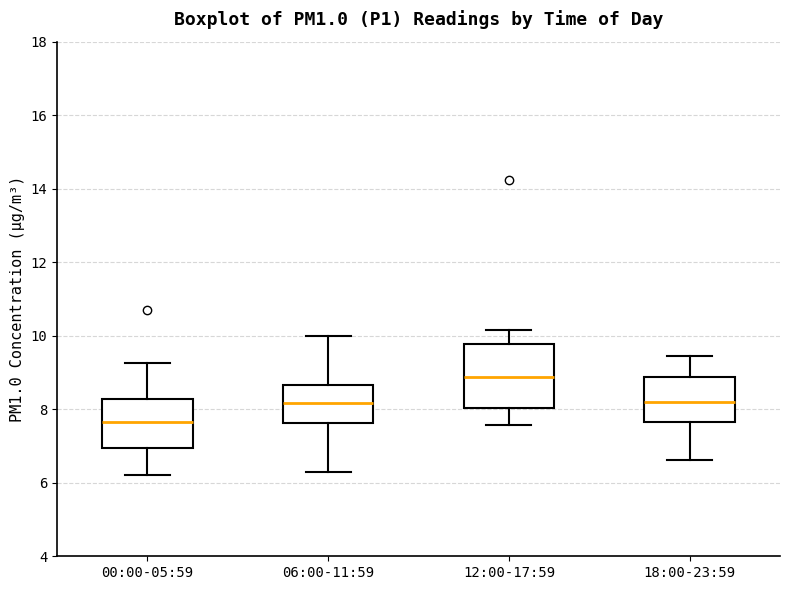

Reading left to right, transcribe this box plot: for each box, give where its median line is, the range the box spans, and where its two whiskers end, as read against the y-axis. The values are not printed on the chart, so give them approximately, as read against the axis.

00:00-05:59: median 7.6, box 7.0 to 8.2, whiskers 6.2 to 9.2
06:00-11:59: median 8.2, box 7.6 to 8.6, whiskers 6.4 to 10.0
12:00-17:59: median 8.8, box 8.0 to 9.8, whiskers 7.6 to 10.2
18:00-23:59: median 8.2, box 7.6 to 8.8, whiskers 6.6 to 9.4